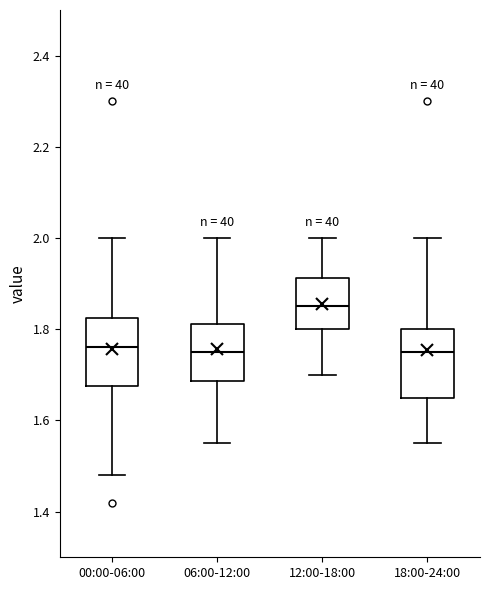

Where is the upper edge of the box for 18:00-24:00 on the y-axis? The values are not printed on the chart, so give them approximately, as read against the axis.

1.80